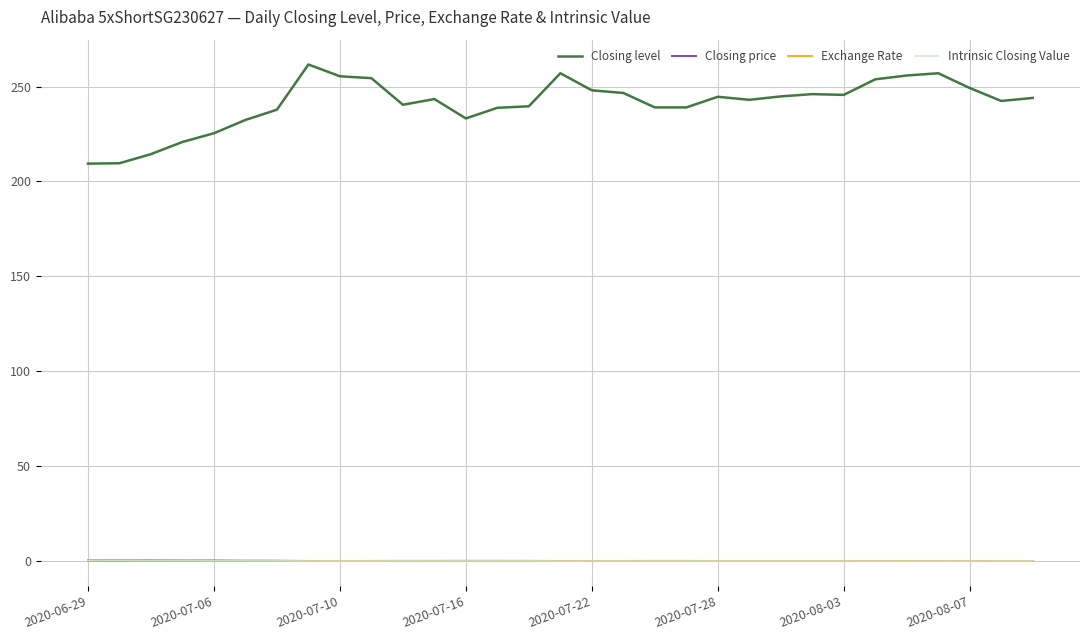

Which series has the largest range (max minus min)?

Closing level